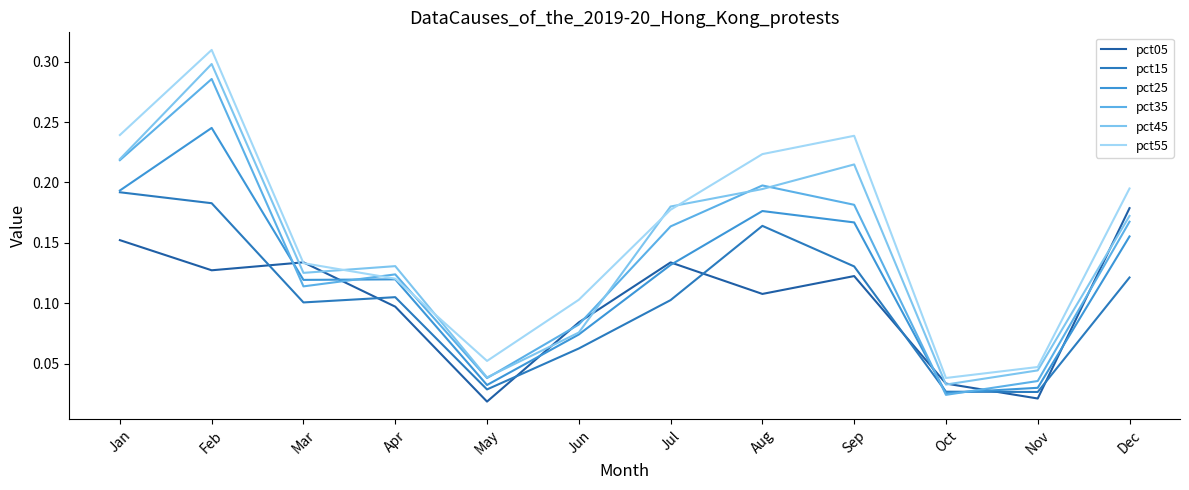

Does the chart have visible grid lines?

No